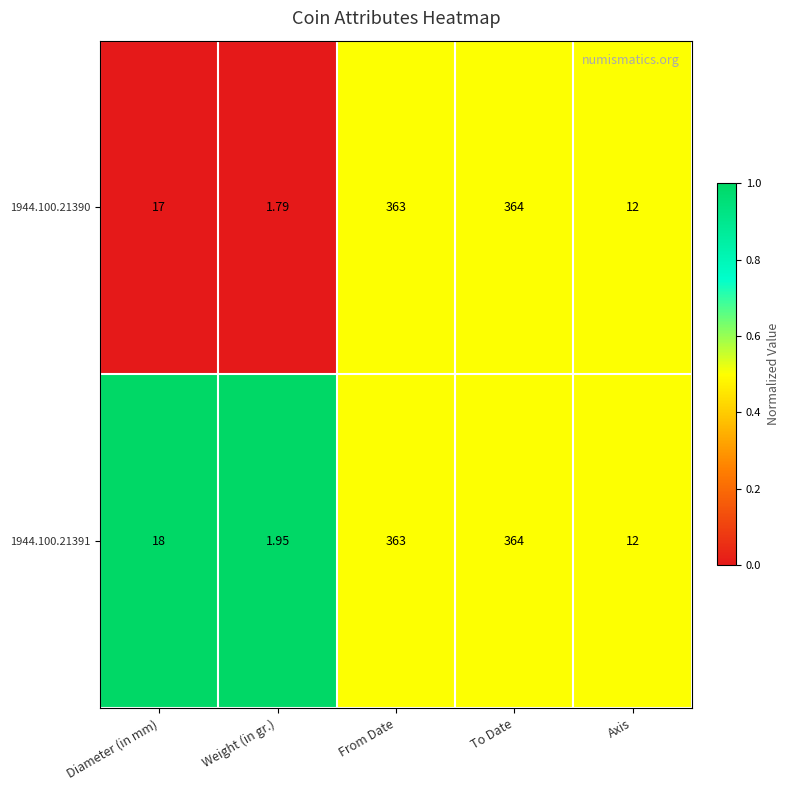

Which category has the highest value across all series?

To Date